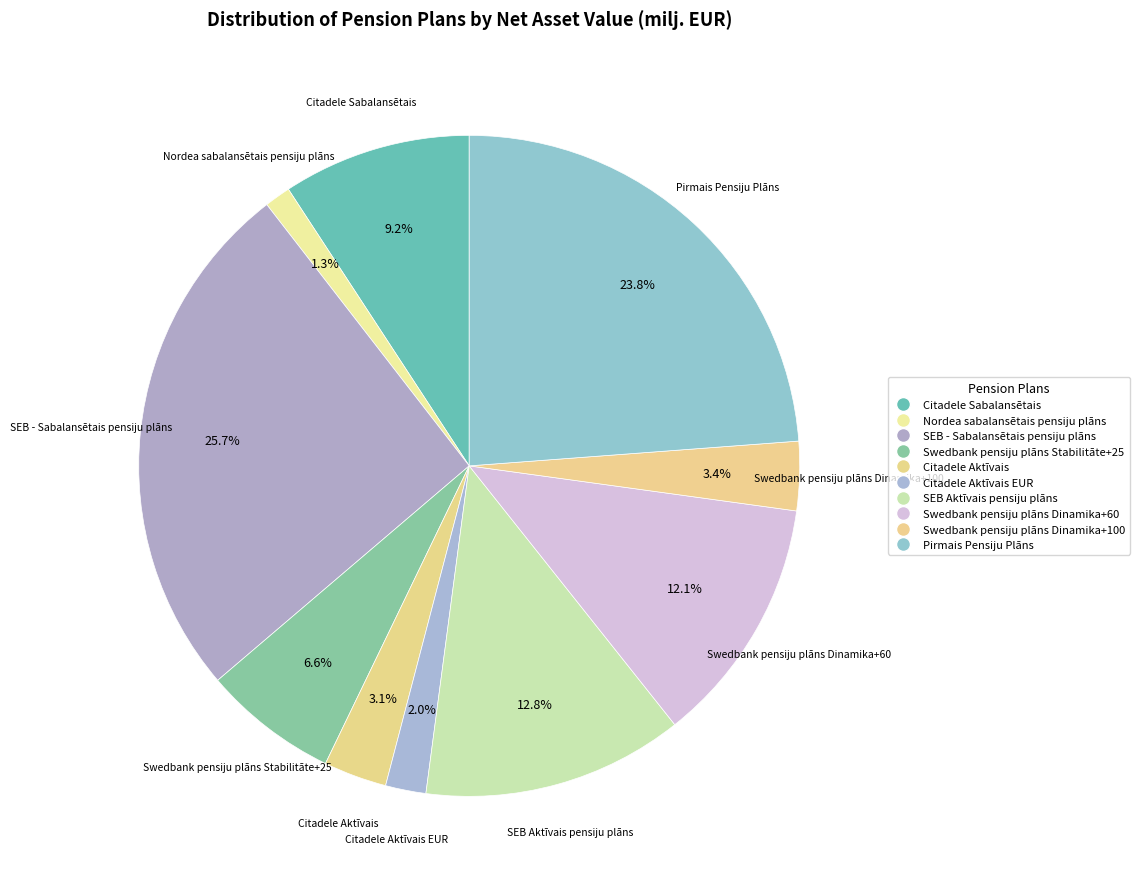

How many segments does this pie chart have?

10